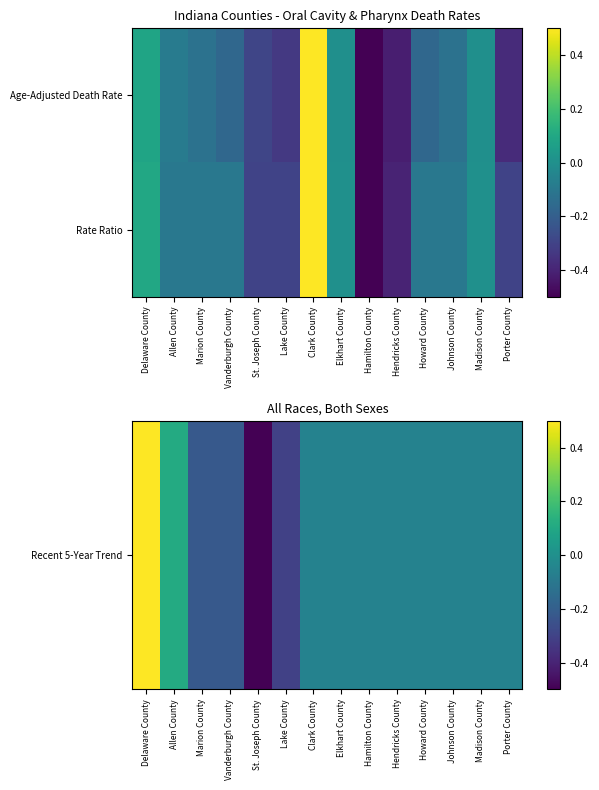

At how many categories does at least one series exceed 0?

3